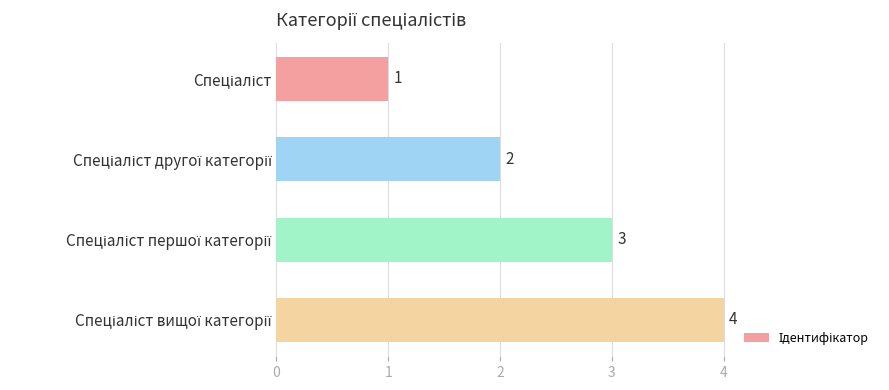

What is the value of the 1st bar from the top?

1